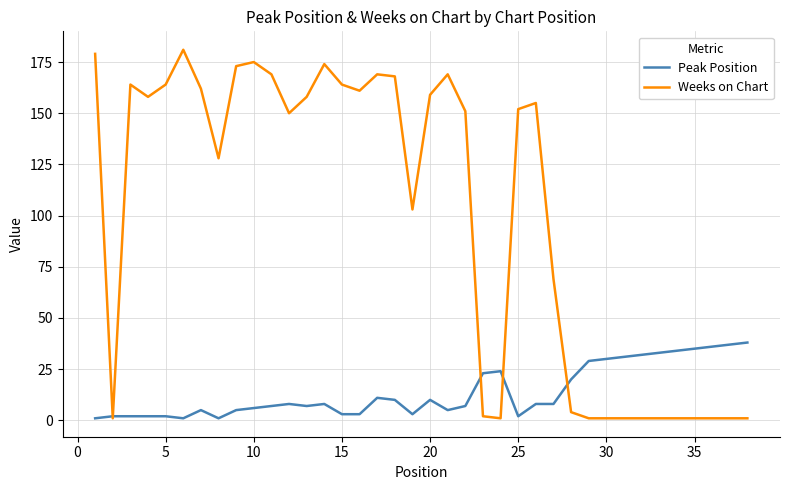

Rank the series by their average value, from lowest to highest.

Peak Position, Weeks on Chart